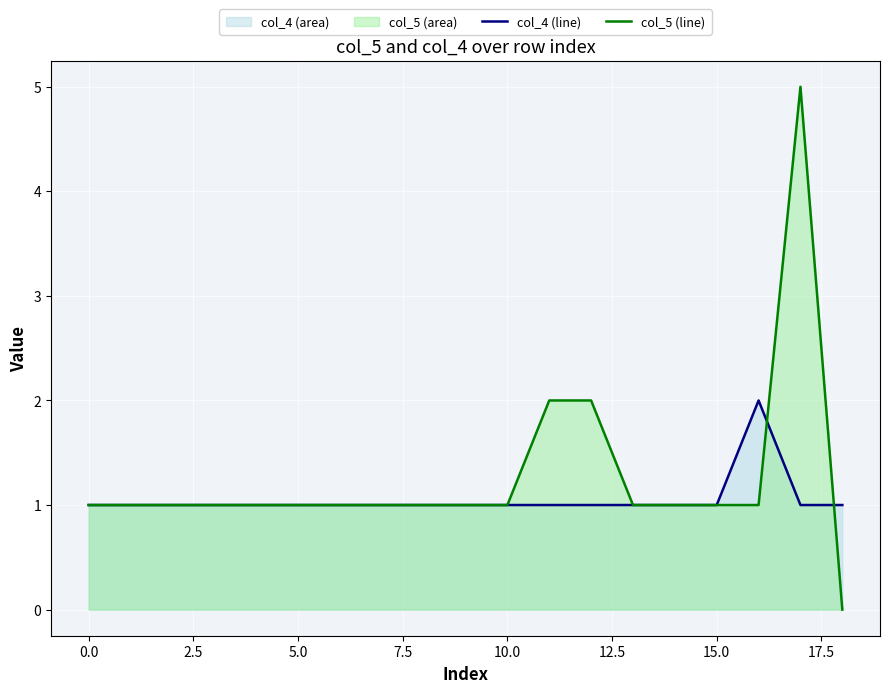

Is it true that col_4 (line) equals 0 at 12?

False